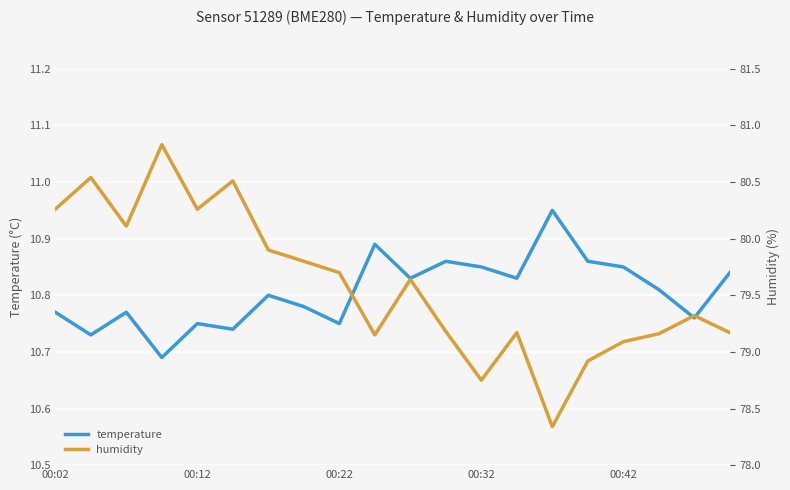

The value of temperature at 00:42 is 3.9. True or false?

False